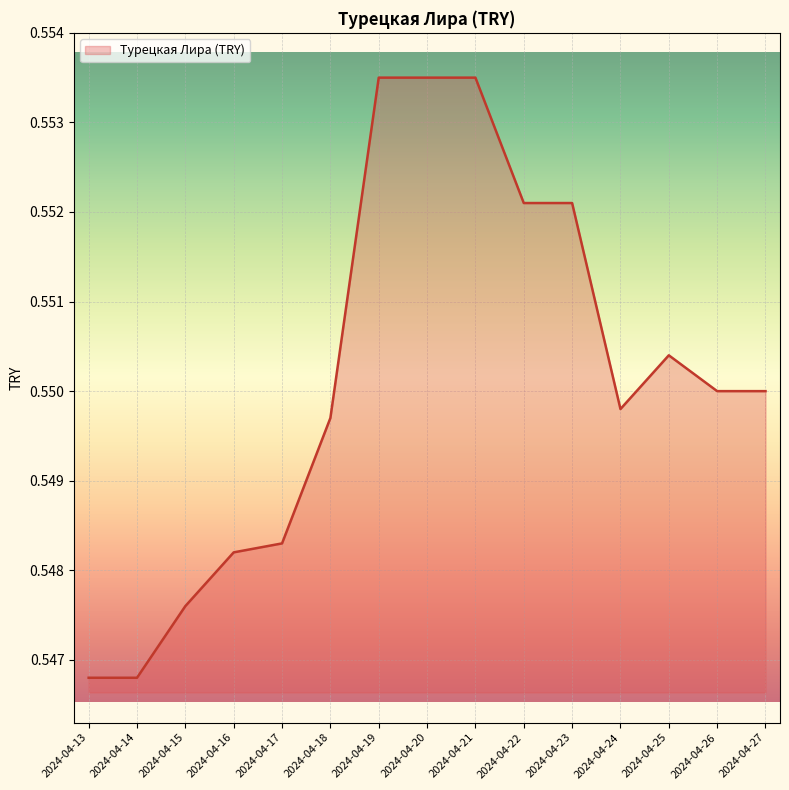

The value at 2024-04-14 is 0.7. True or false?

False